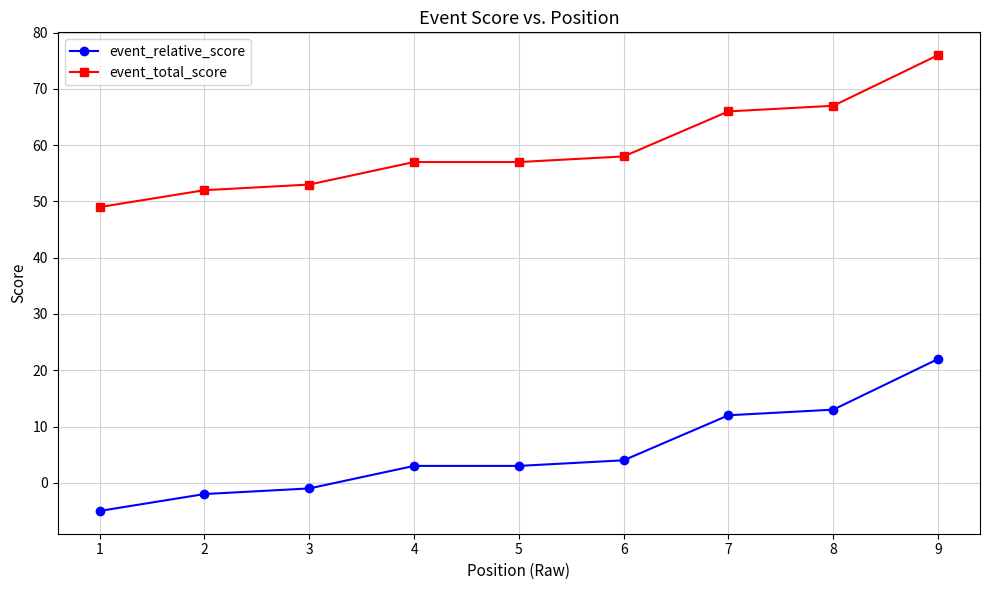

List the series in order of their overall mean, lowest first.

event_relative_score, event_total_score